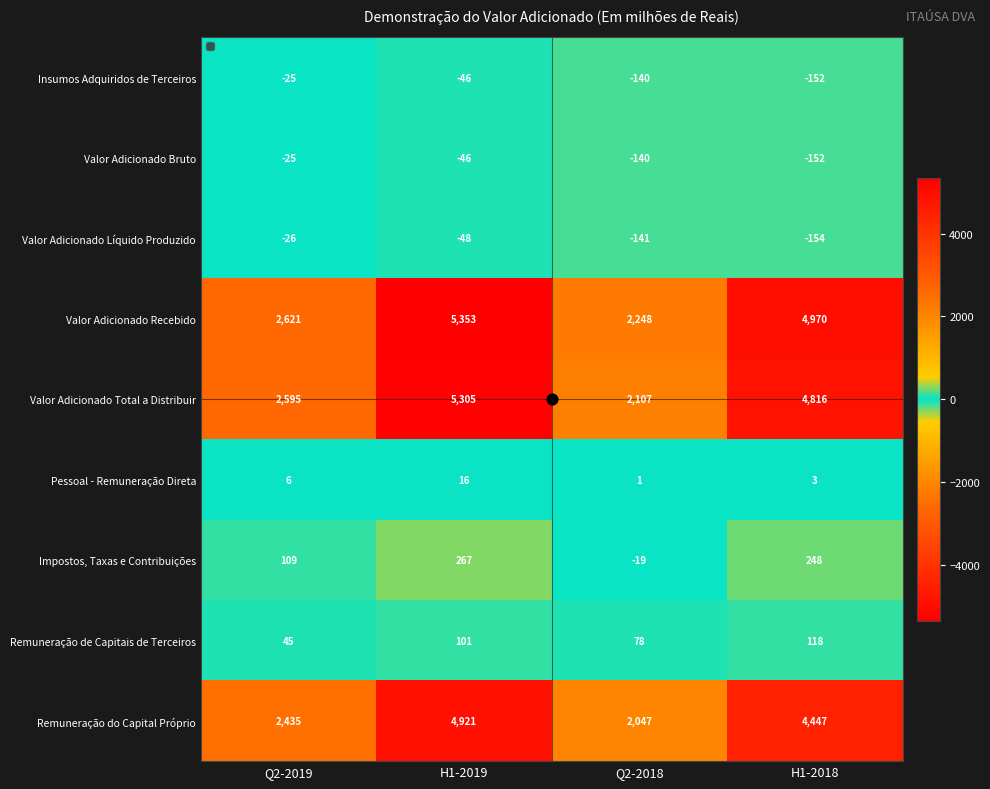

What is the difference between the Valor Adicionado Recebido values at H1-2019 and H1-2018?

383